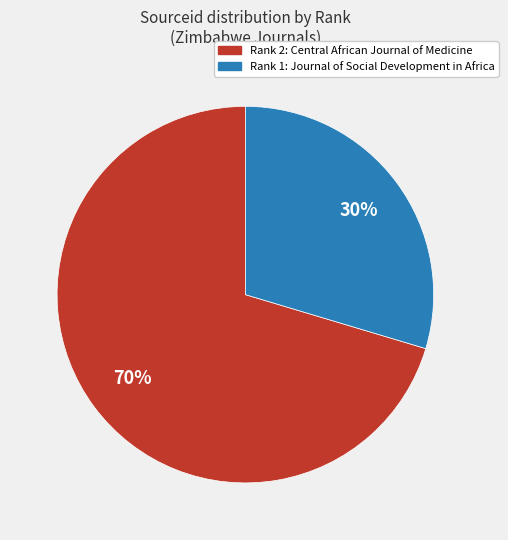

Count the number of slices in the pie.

2